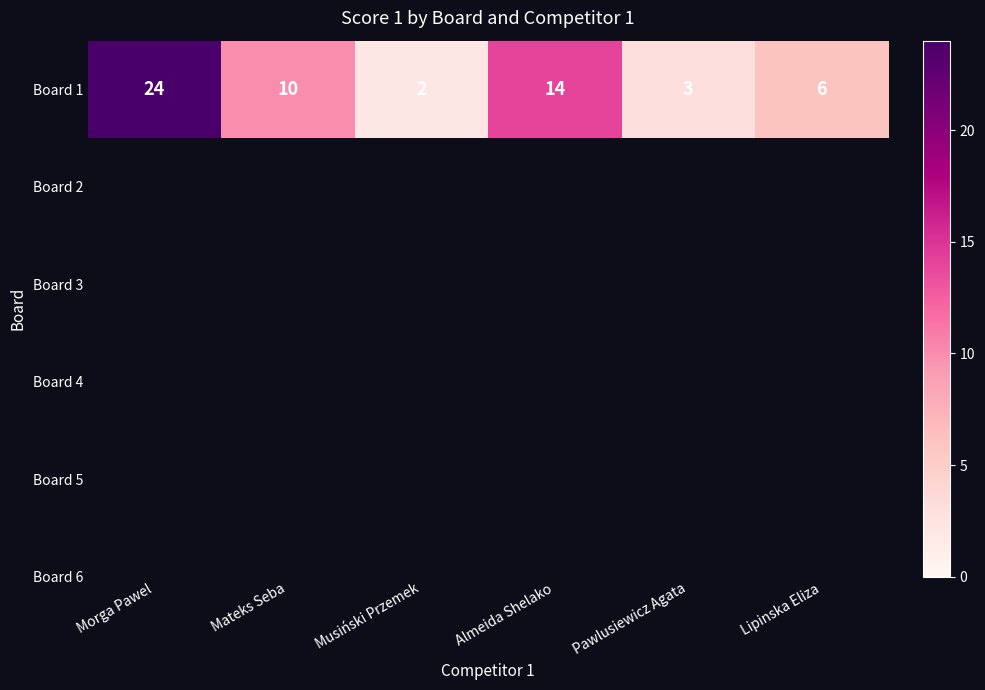

What is the change in value from Morga Pawel to Lipinska Eliza?

-18